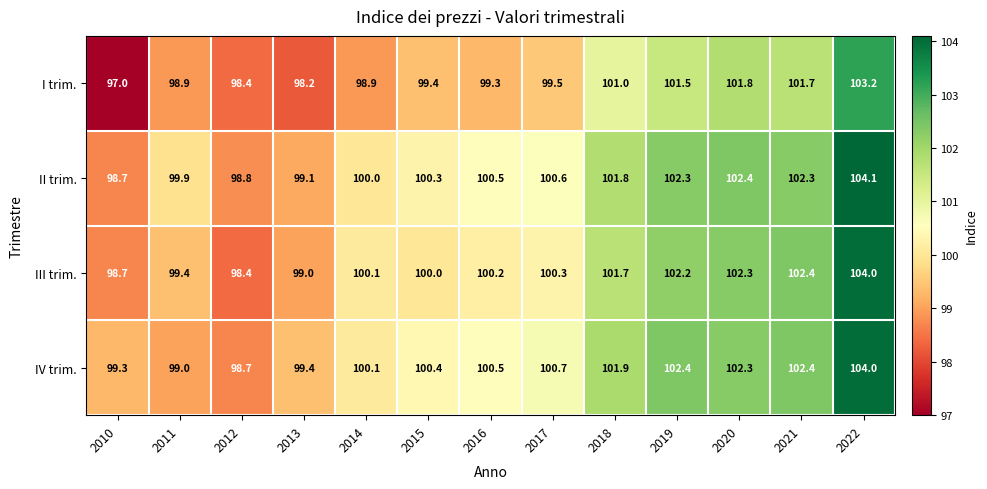

At 2017, list the series in order from largest to smallest.

IV trim., II trim., III trim., I trim.